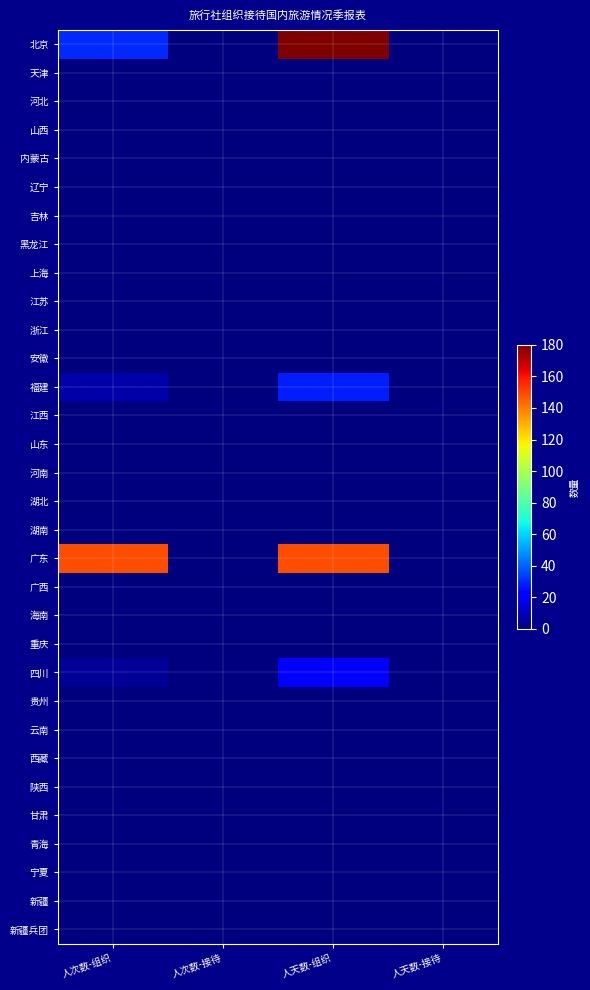

Which has a higher value, 人次数-接待 or 人天数-接待?

人次数-接待